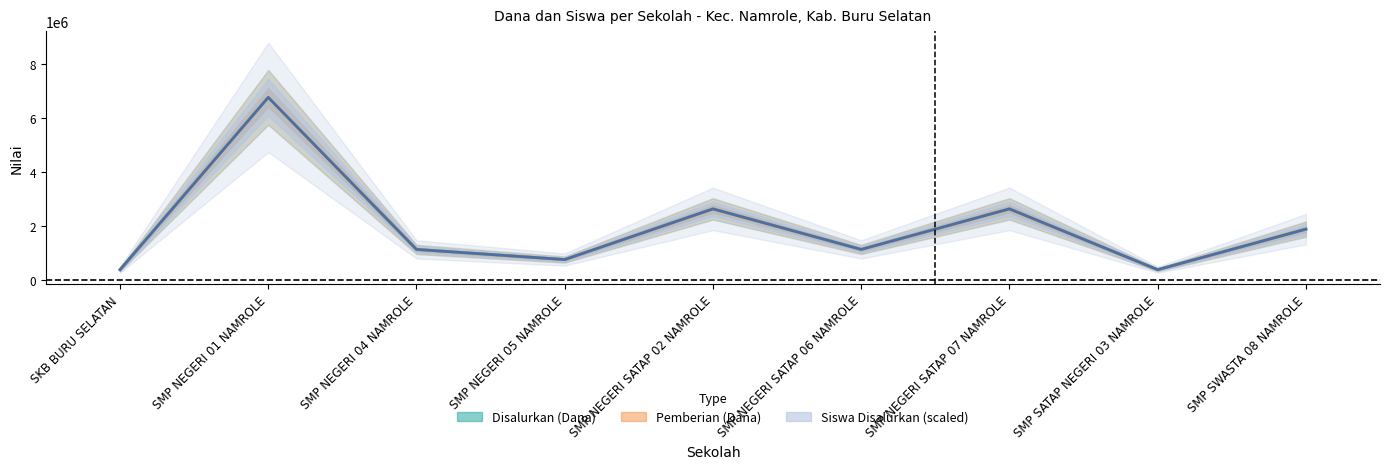

True or false: Disalurkan (Dana) has more than 0 interior local peaks.

True